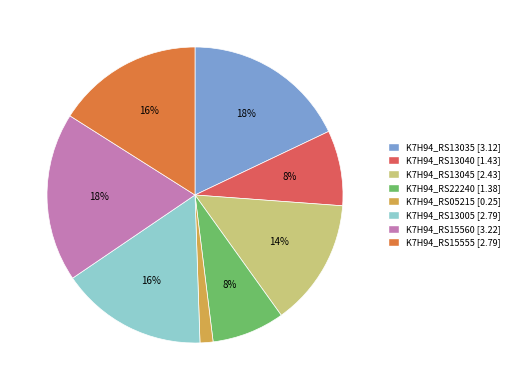

What percentage is the K7H94_RS15555 slice, to the nearest percent?

16%